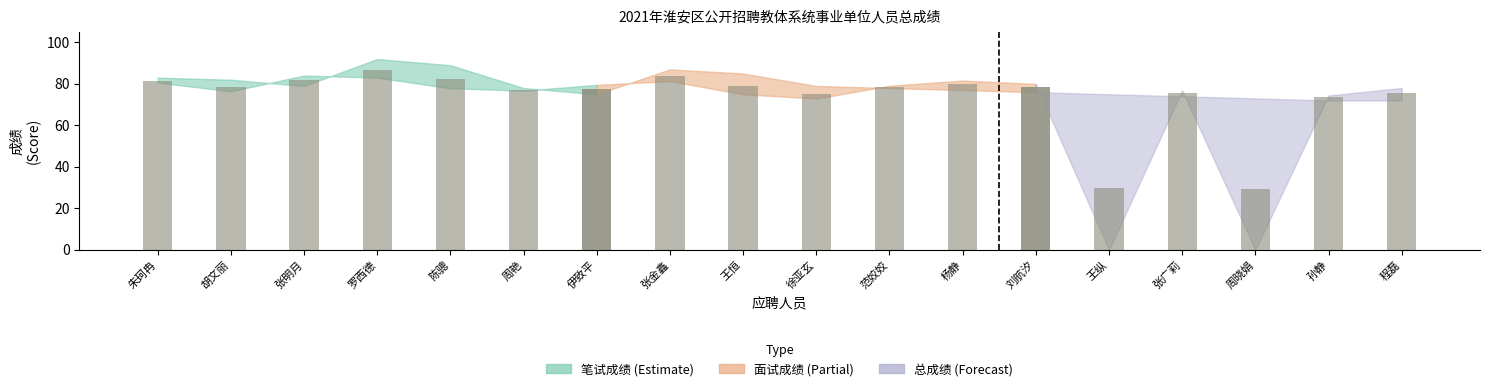

Is it true that the value at 罗西德 is 46.8?

False